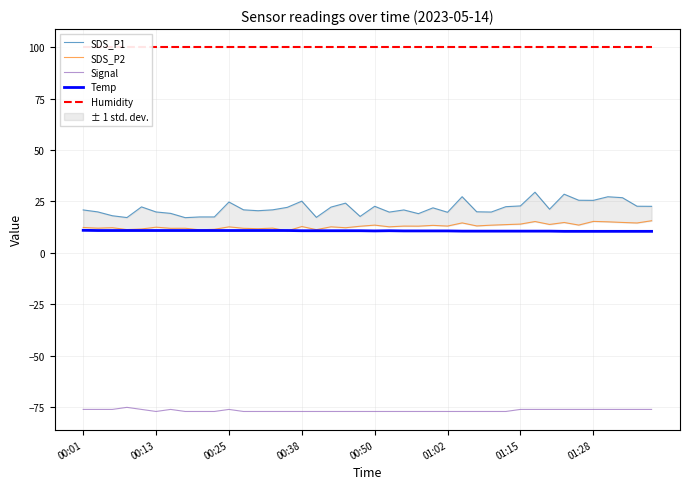

Count the number of data series in this chart.

5